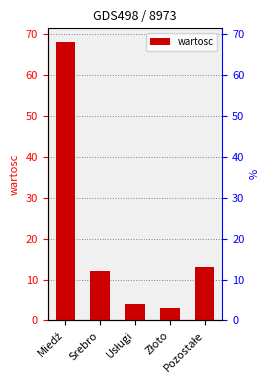

What is the label of the 4th bar from the right?

Srebro